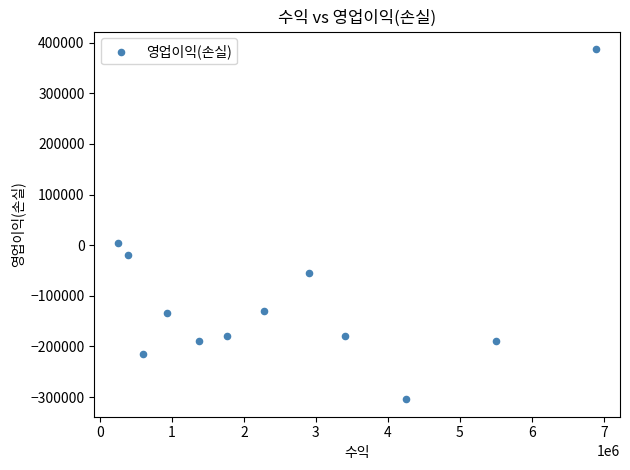

What is the range of Y values (max minus min)?

691400